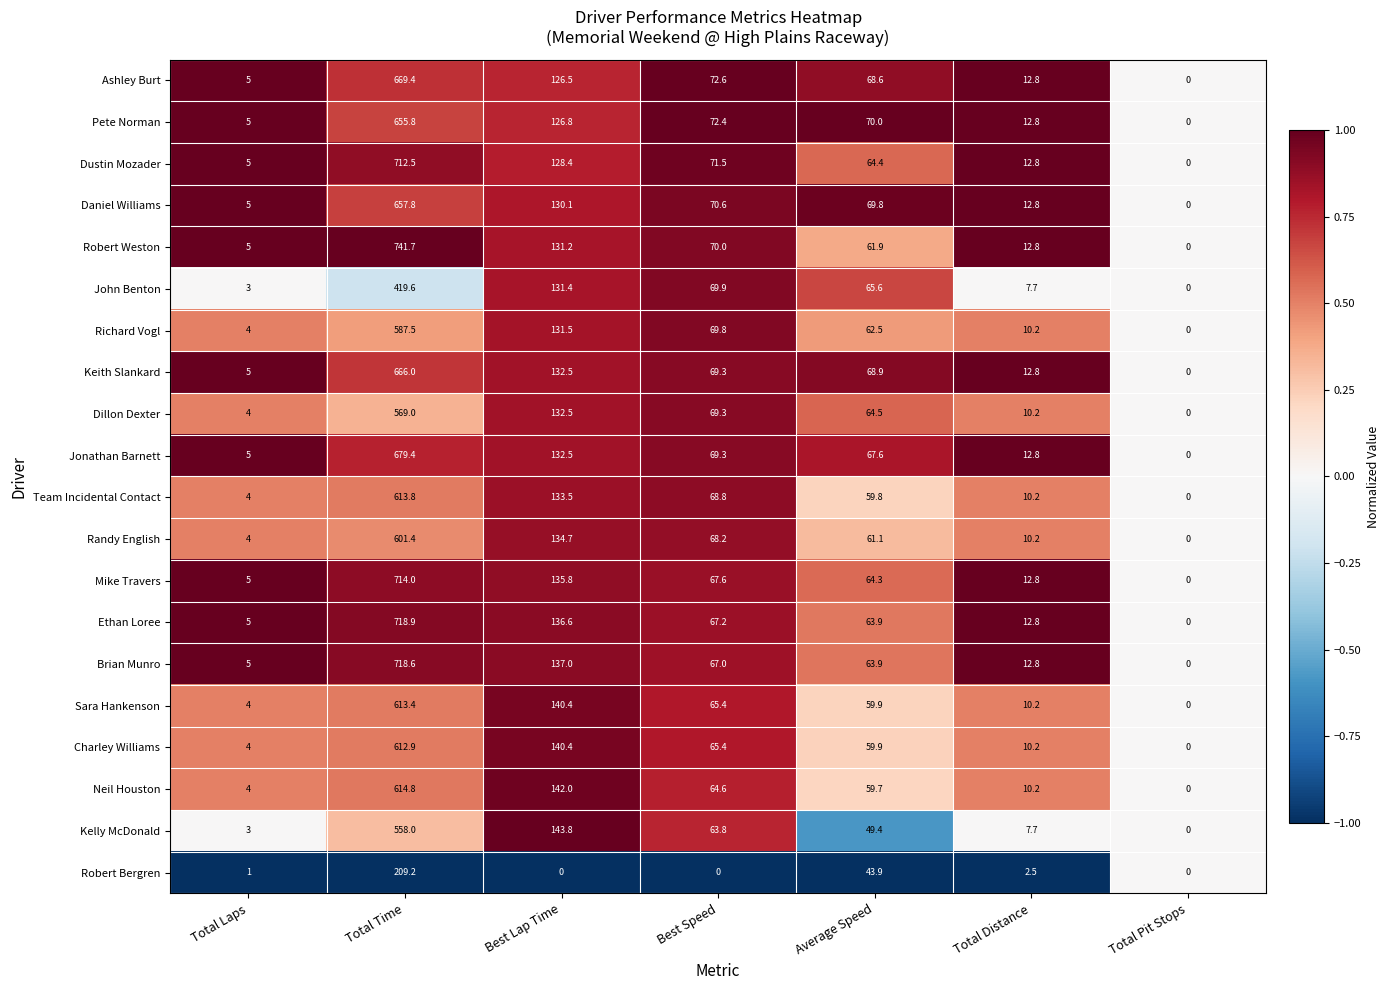

What is the approximate value of Richard Vogl at Total Time?

587.5